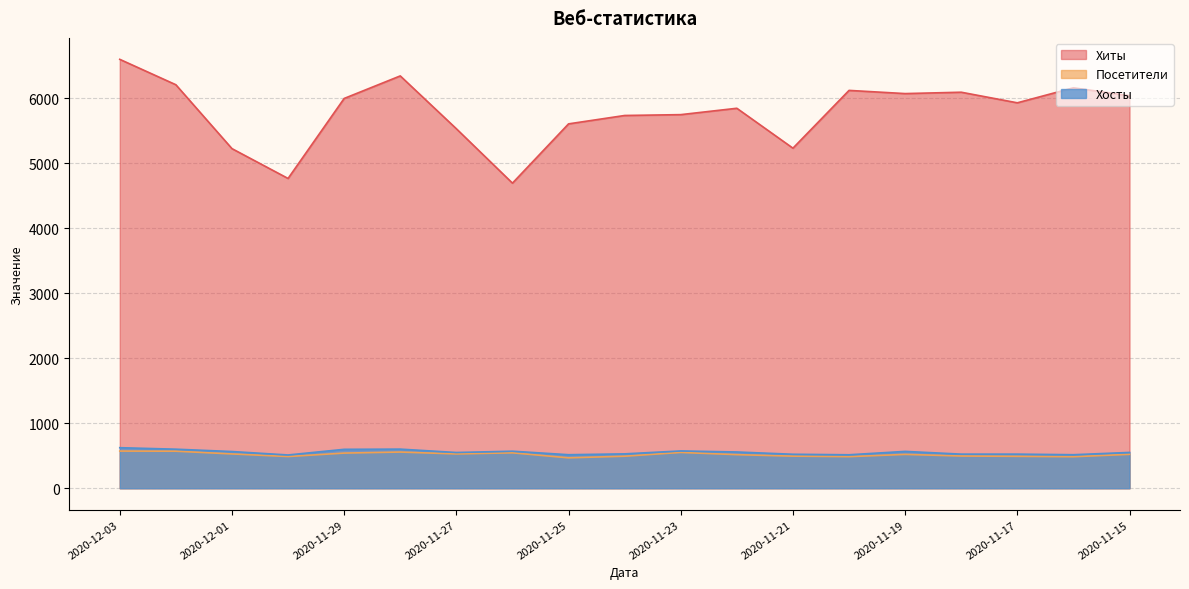

What is the difference between the second highest and minimum values in the Хиты series?

1650